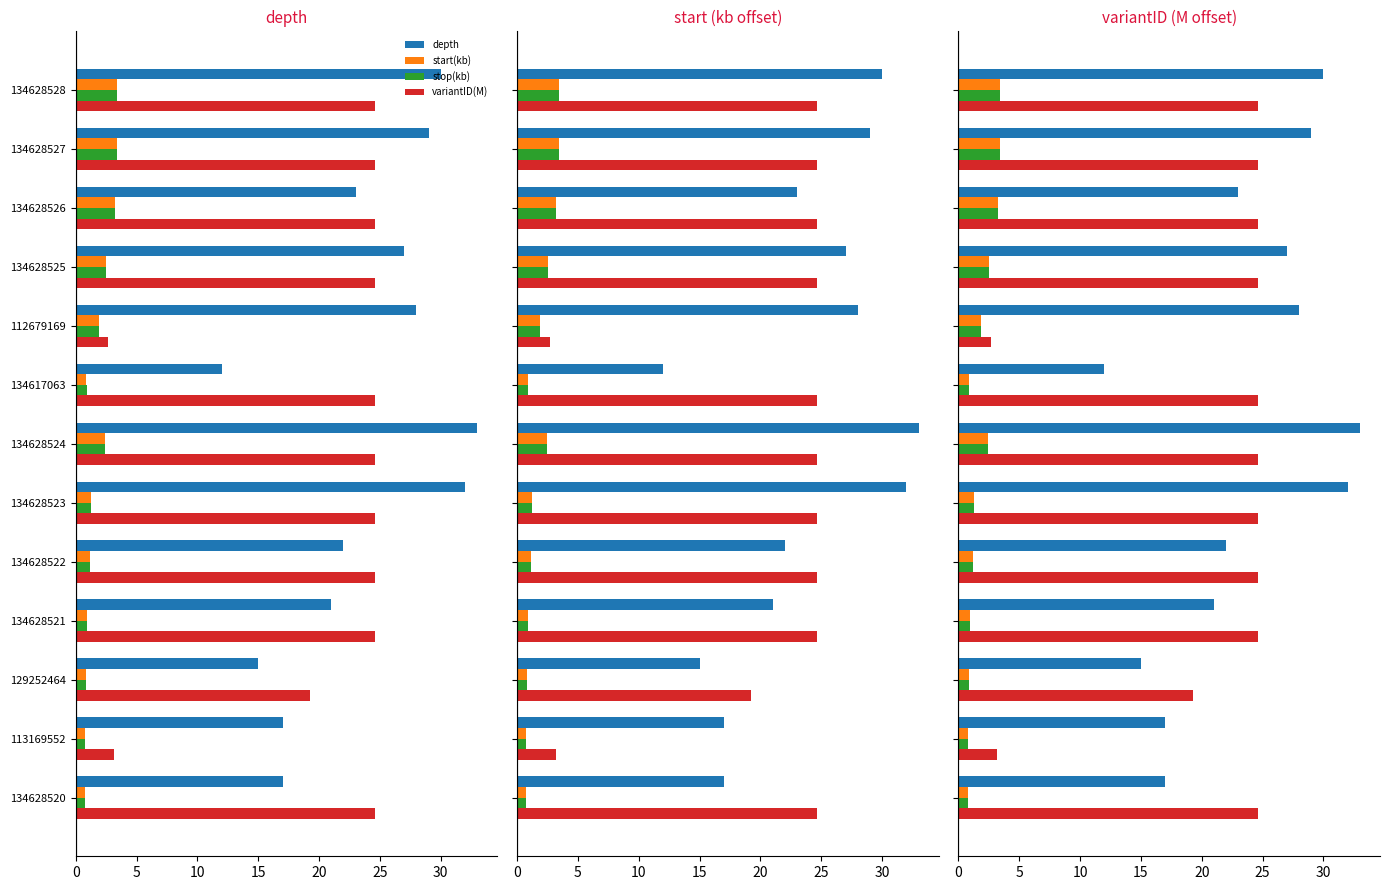

Between 134628522 and 134628523, which series saw the biggest shift?

depth